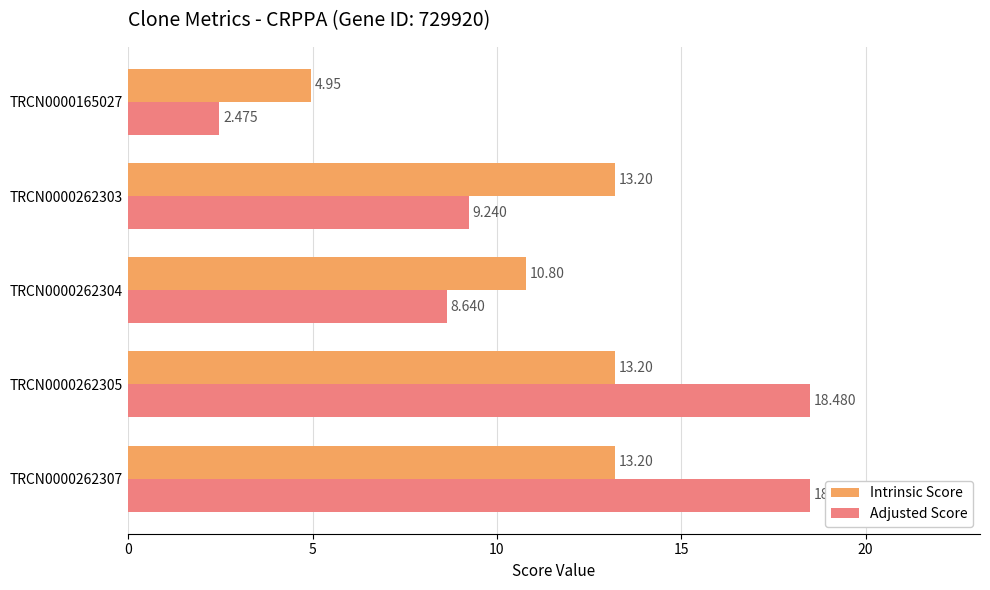

Which series has the largest total across all categories?

Adjusted Score